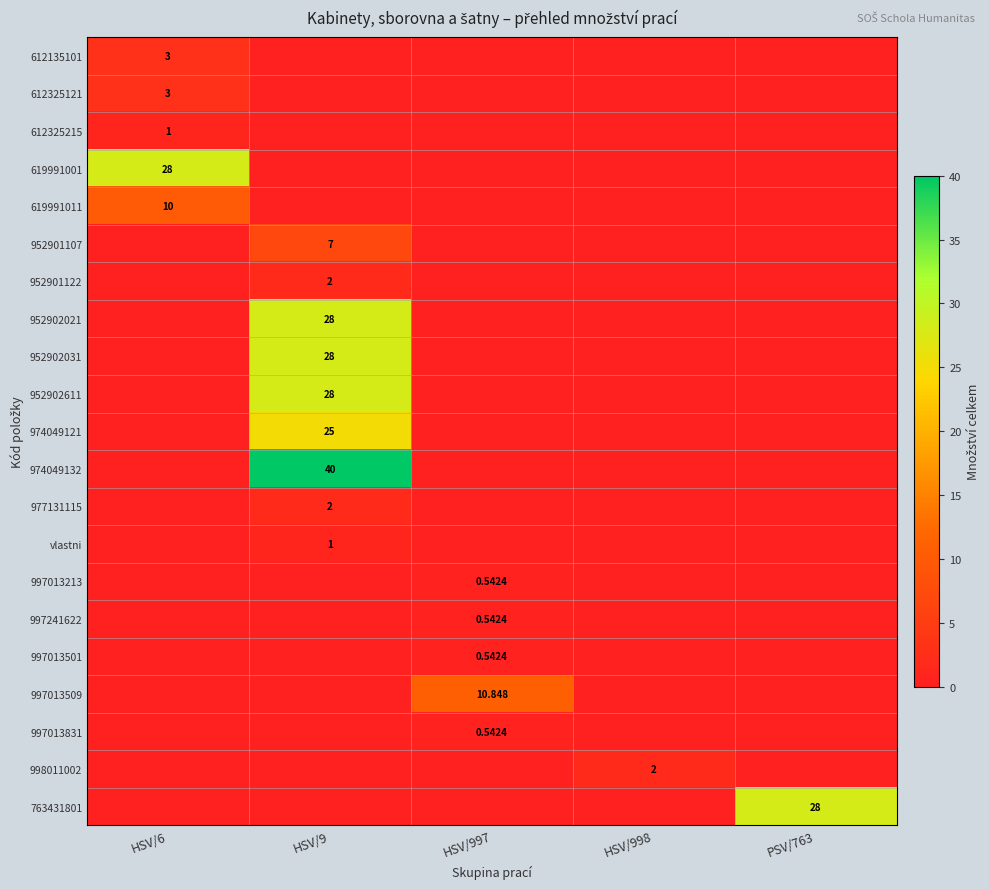

Is the value of 952901122 at PSV/763 greater than the value of 612135101 at HSV/6?

No